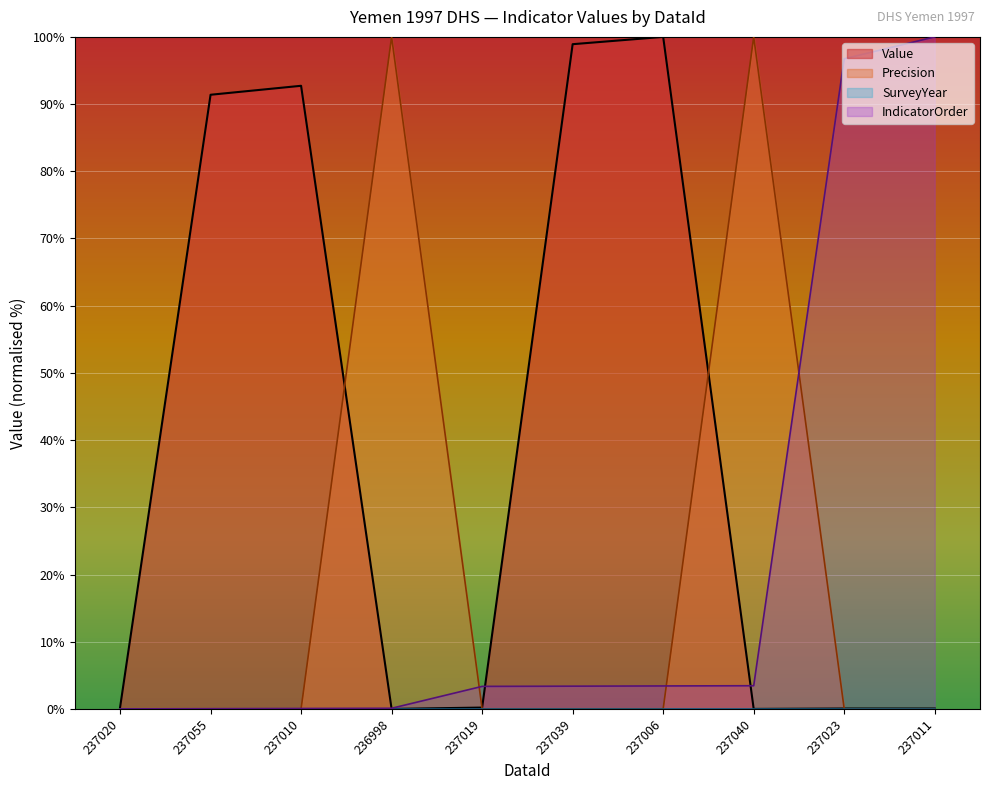

The Precision series shows 170.4 at 237040. True or false?

False